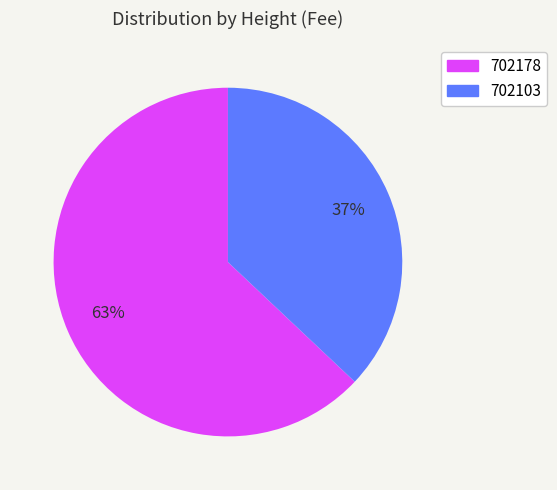

Is it true that 702103 is 37% of the pie?

True